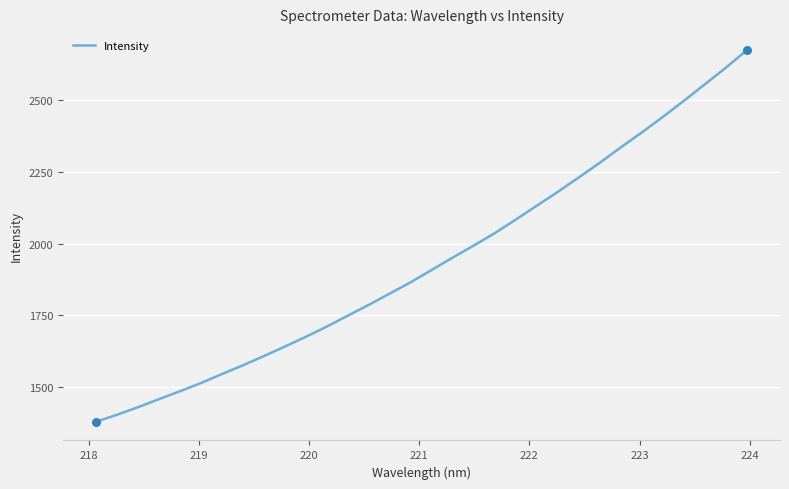

What is the smallest value displayed?

1377.7